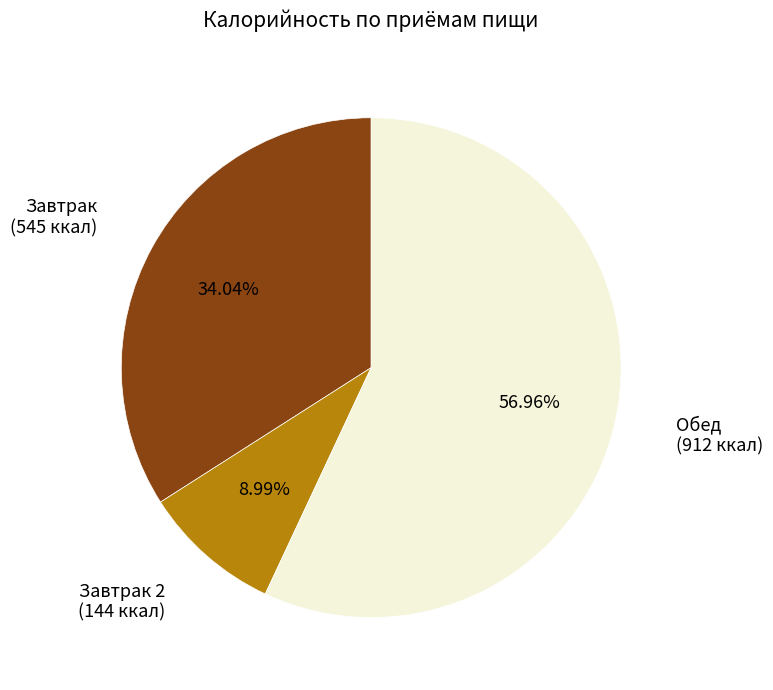

Which slice is the largest?

Обед